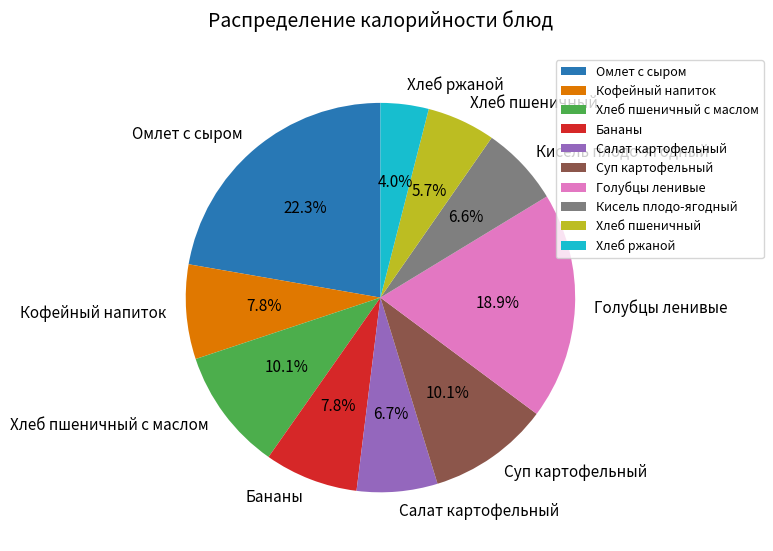

Is it true that Голубцы ленивые is 33% of the pie?

False